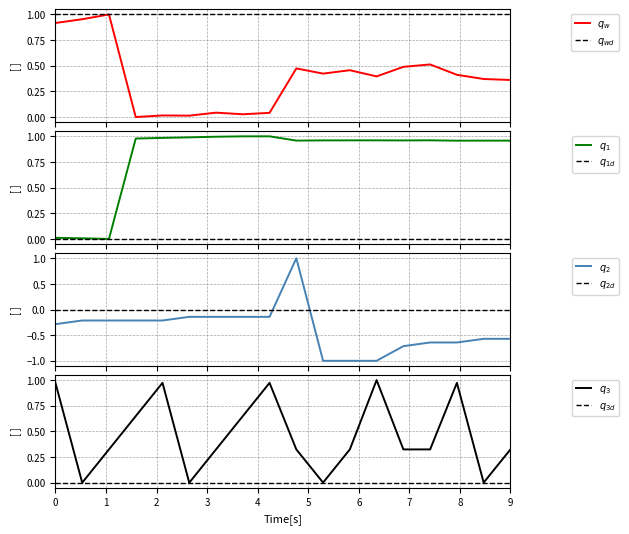

Count the number of categories in the chart.

18